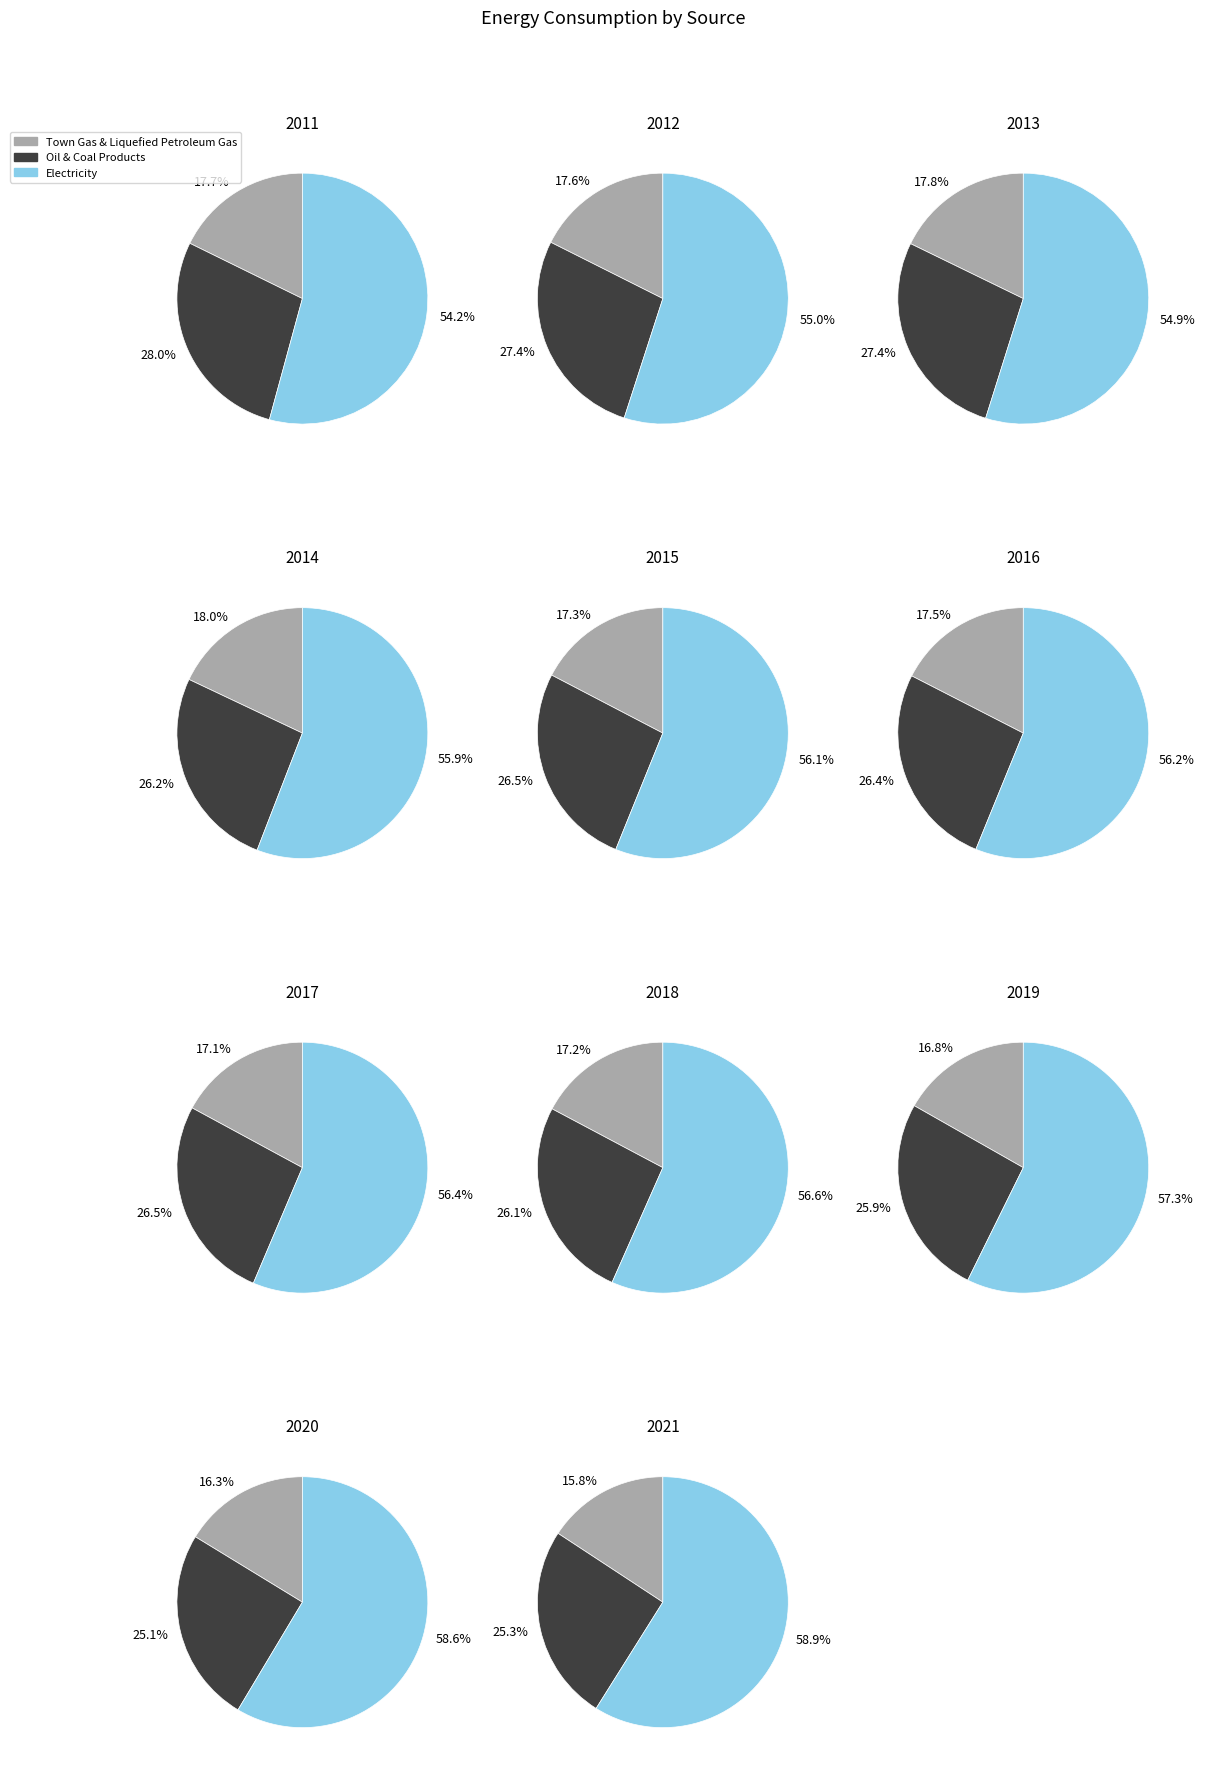

Which category has the smallest portion of the pie?

2021